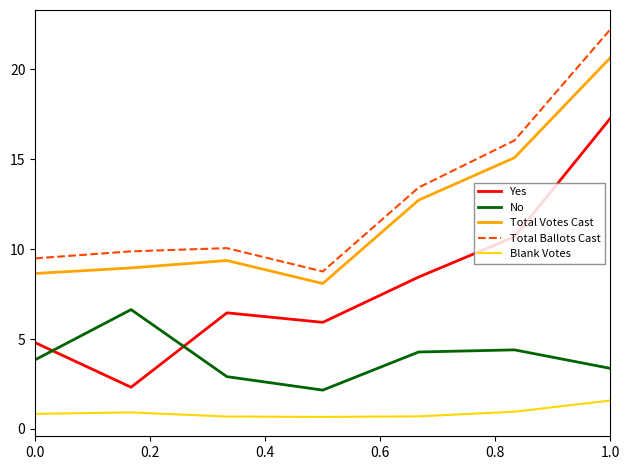

How many values in the Total Ballots Cast series exceed 10?

4